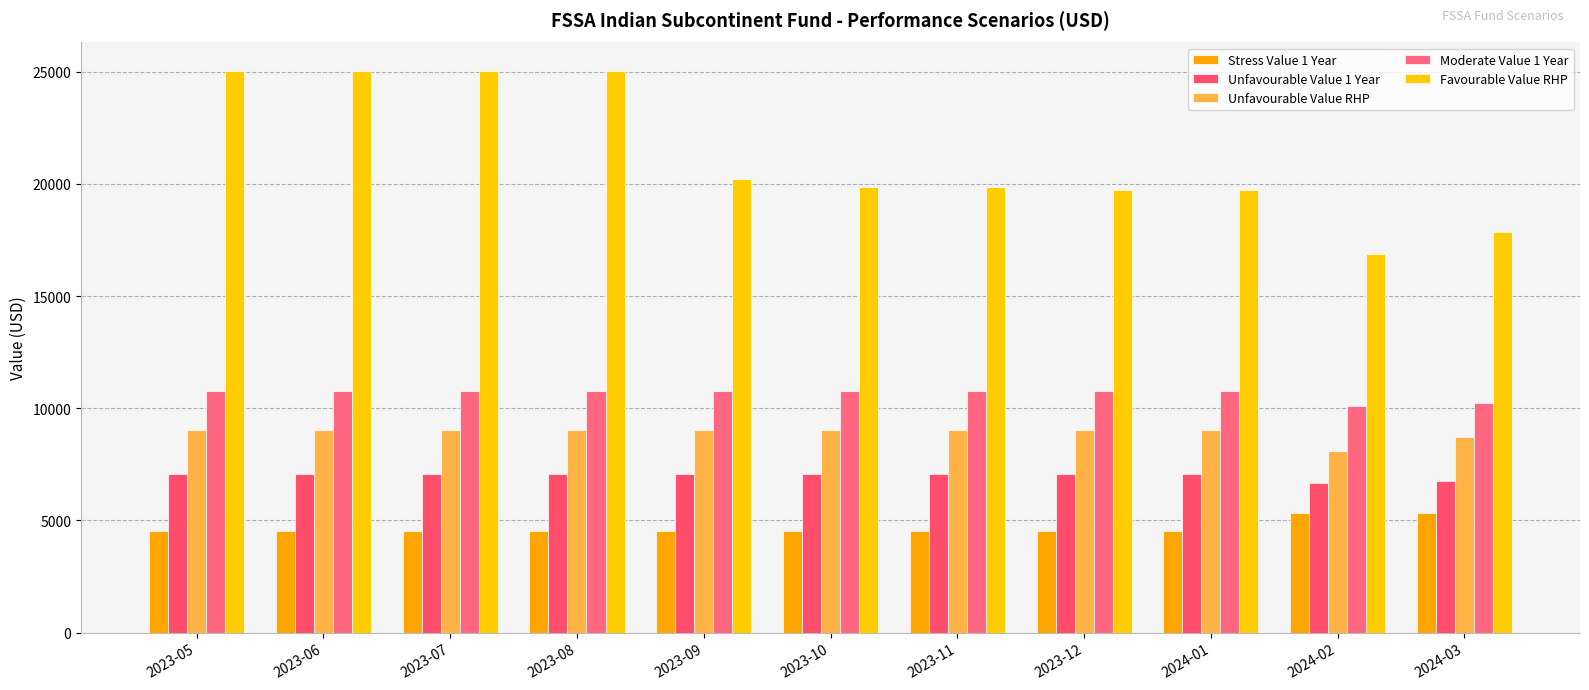

What is the sum of the Moderate Value 1 Year values at 2023-11 and 2024-02?

20850